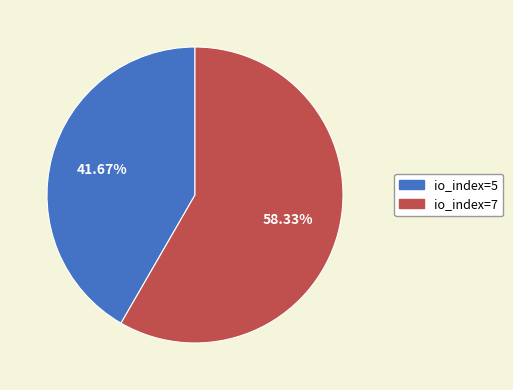

Is io_index=5 the majority of the pie?

No